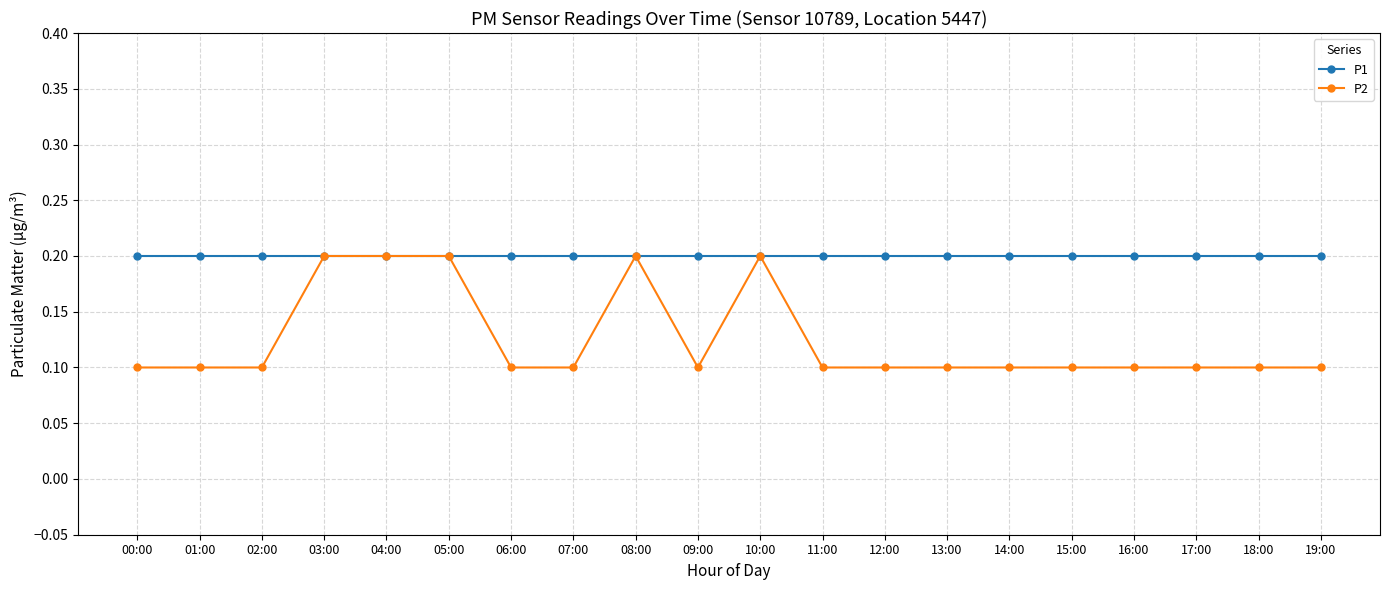

Reading right to left, transcribe all the data shown in this chart.

P1: 0.2	0.2	0.2	0.2	0.2	0.2	0.2	0.2	0.2	0.2	0.2	0.2	0.2	0.2	0.2	0.2	0.2	0.2	0.2	0.2
P2: 0.1	0.1	0.1	0.1	0.1	0.1	0.1	0.1	0.1	0.2	0.1	0.2	0.1	0.1	0.2	0.2	0.2	0.1	0.1	0.1